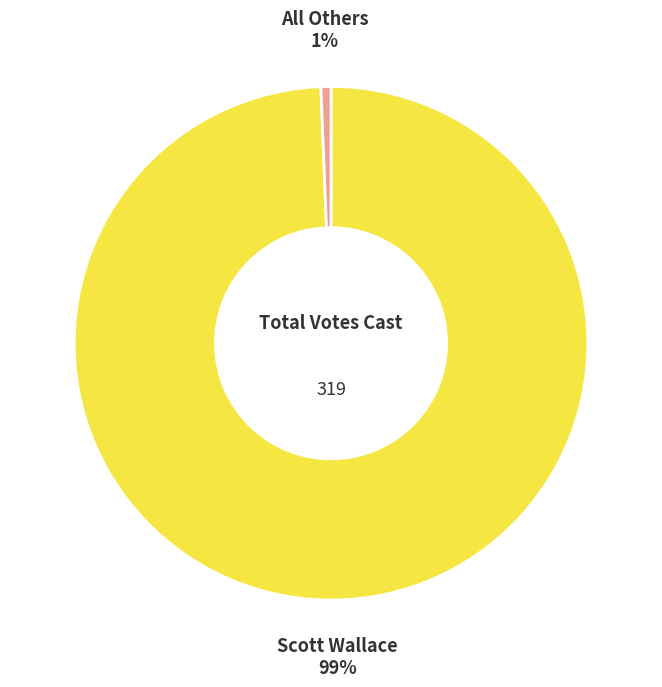

Which category has the biggest portion of the pie?

Scott Wallace